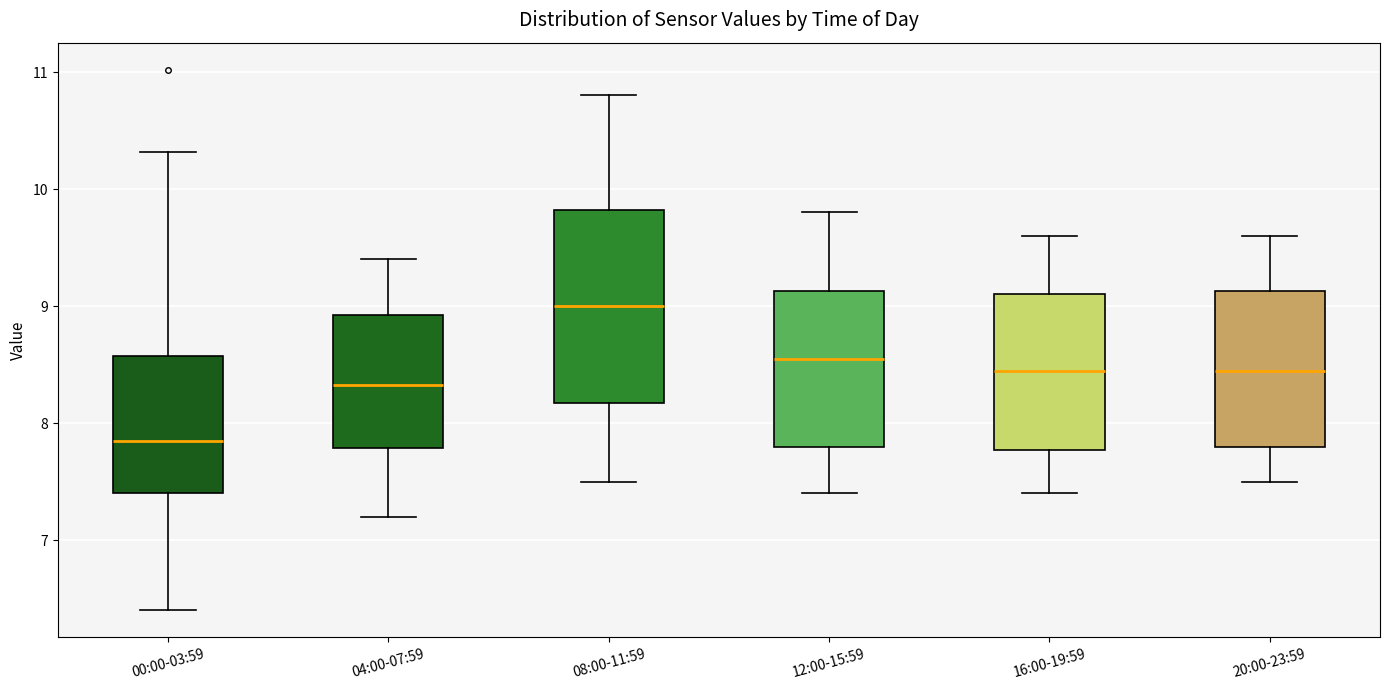

Which box is the tallest, from its lower edge to its upper edge?

08:00-11:59